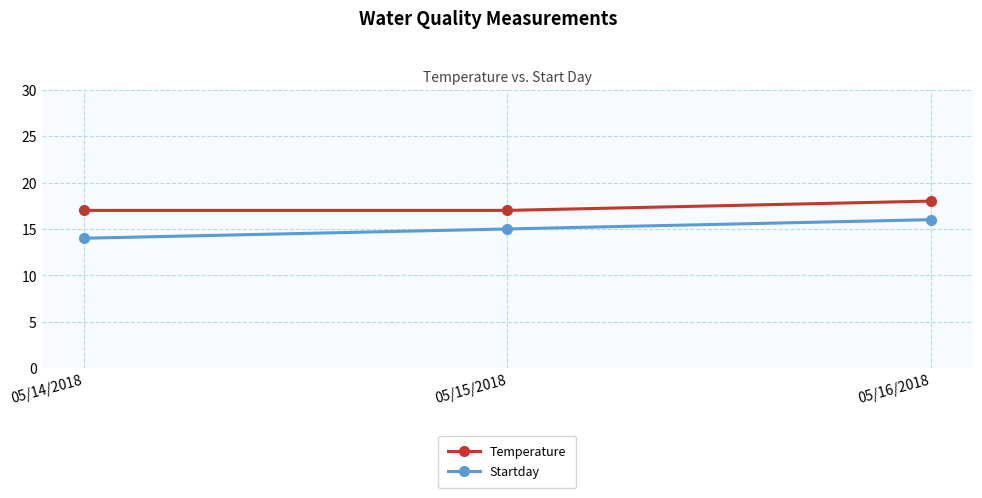

Does the chart have visible grid lines?

Yes